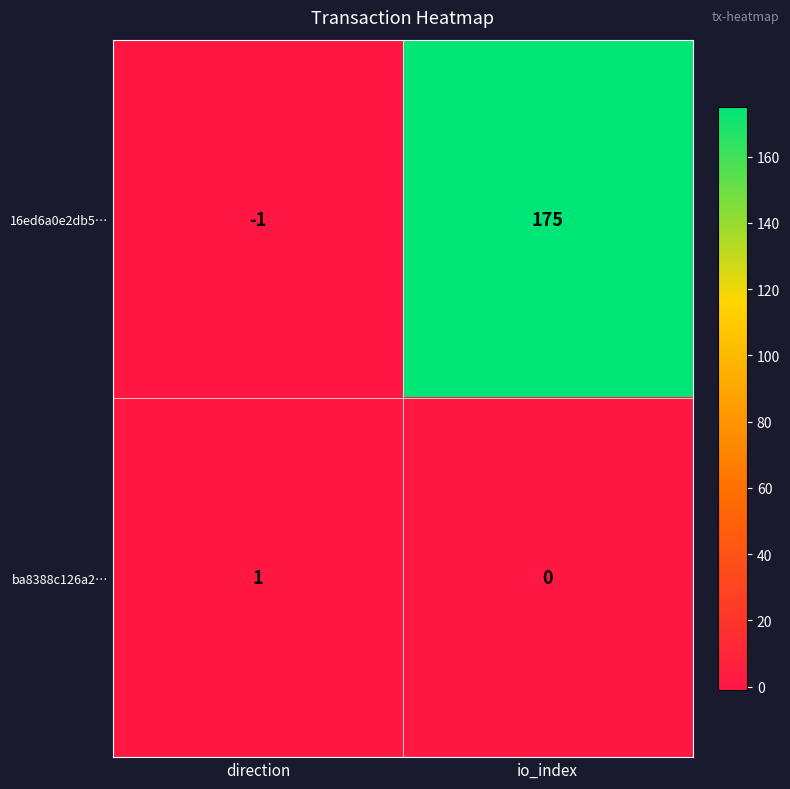

How many distinct data groups are displayed?

2